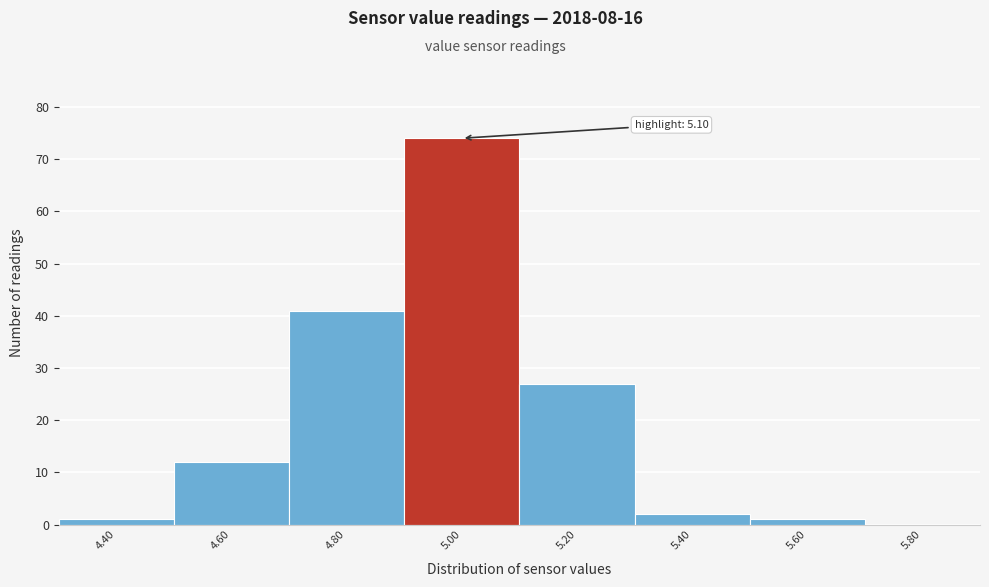

Reading right to left, extract all data points from this chart.

5.80=0	5.60=1	5.40=2	5.20=27	5.00=74	4.80=41	4.60=12	4.40=1